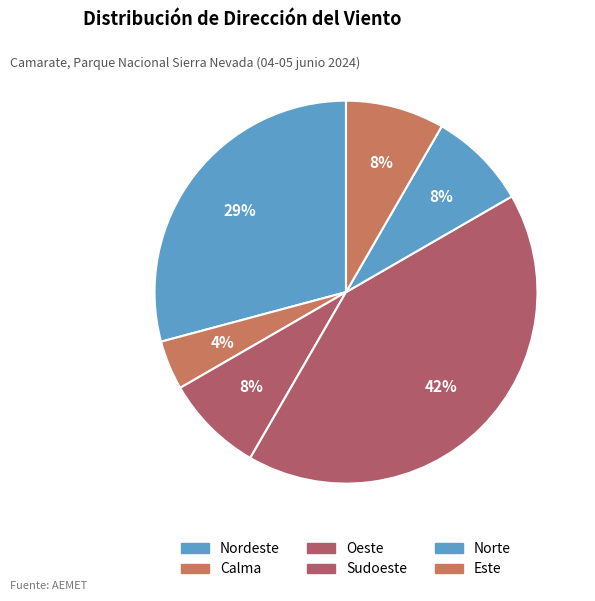

True or false: Sudoeste accounts for 54% of the total.

False